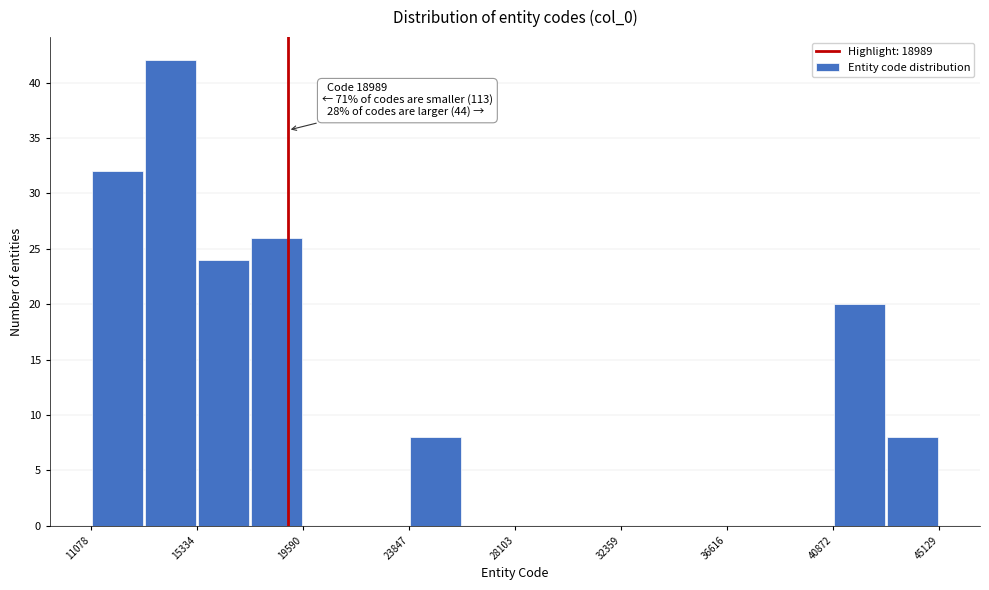

Which range on the x-axis has the tallest bar?

13000 to 15500